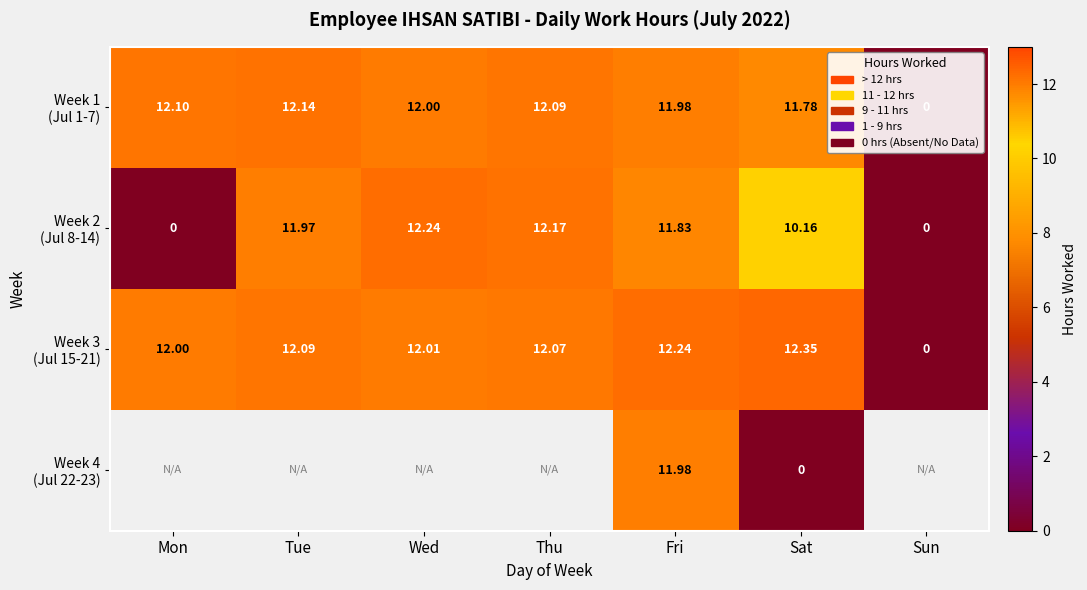

How many series are shown in this chart?

4